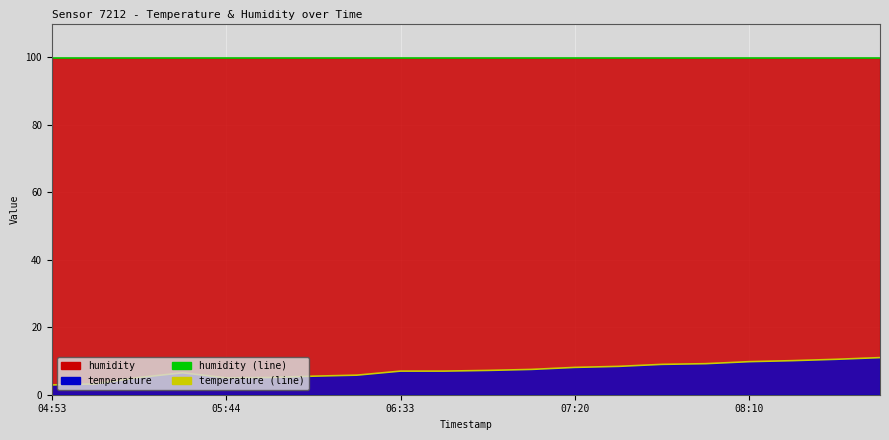

Rank the series by their maximum value, from lowest to highest.

temperature (line), humidity (line)